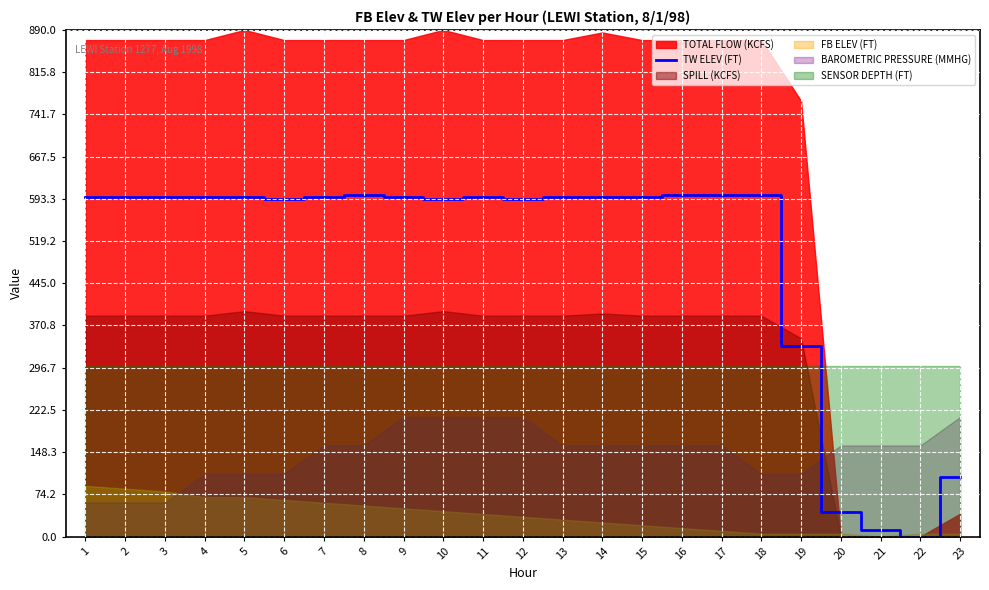

Is it true that the value at 16 is 1065.8?

False